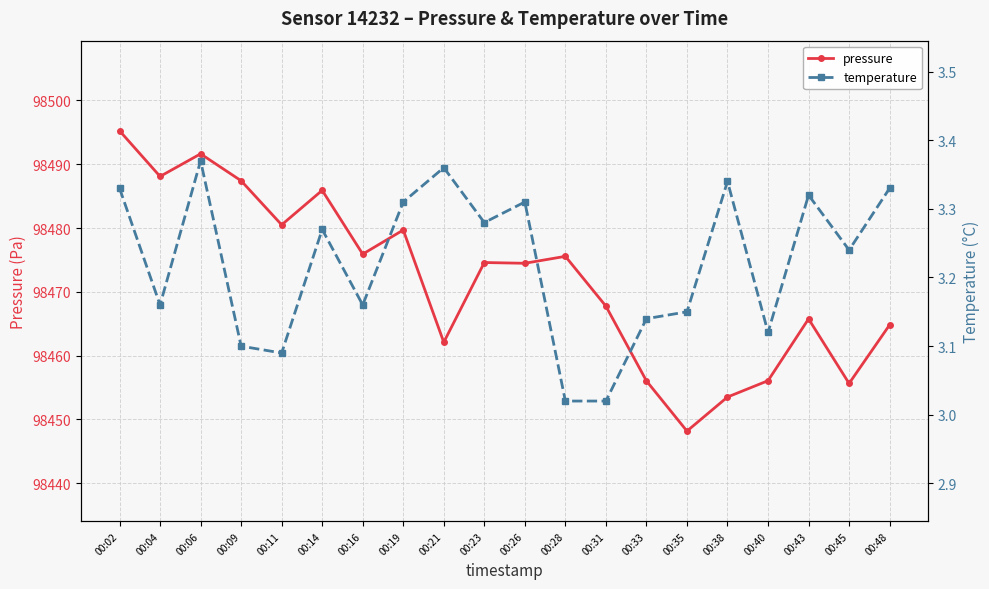

What are all the series names shown in the legend?

pressure, temperature